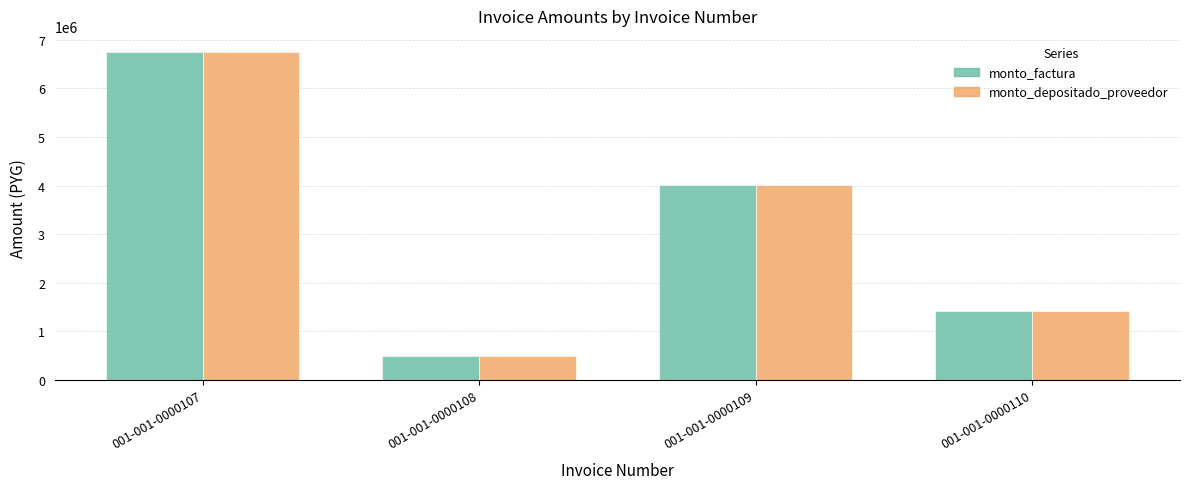

Which category has the highest value in the monto_factura series?

001-001-0000107